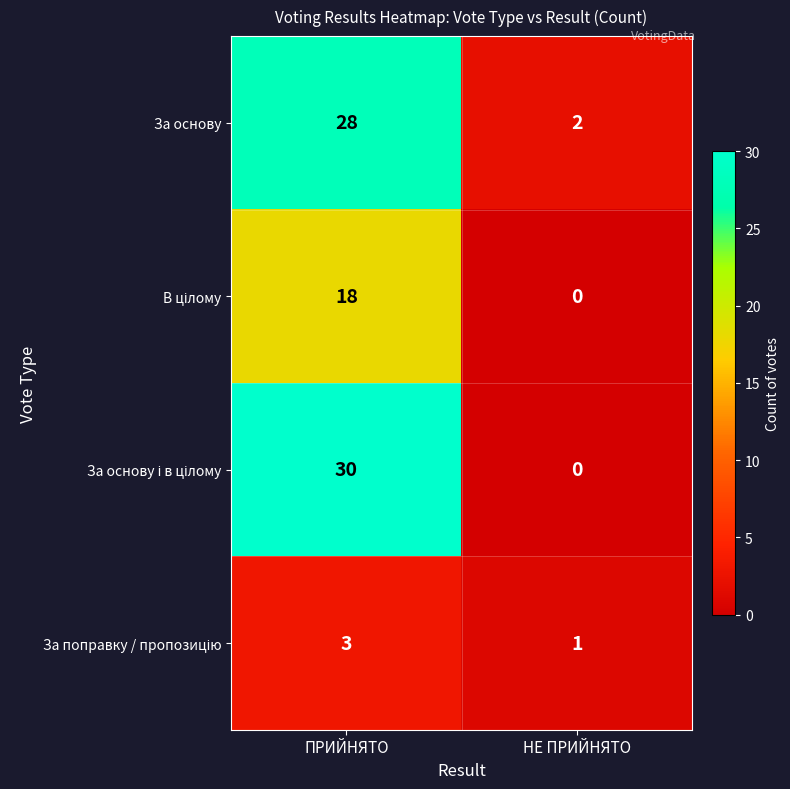

What is the total value across all series at НЕ ПРИЙНЯТО?

3